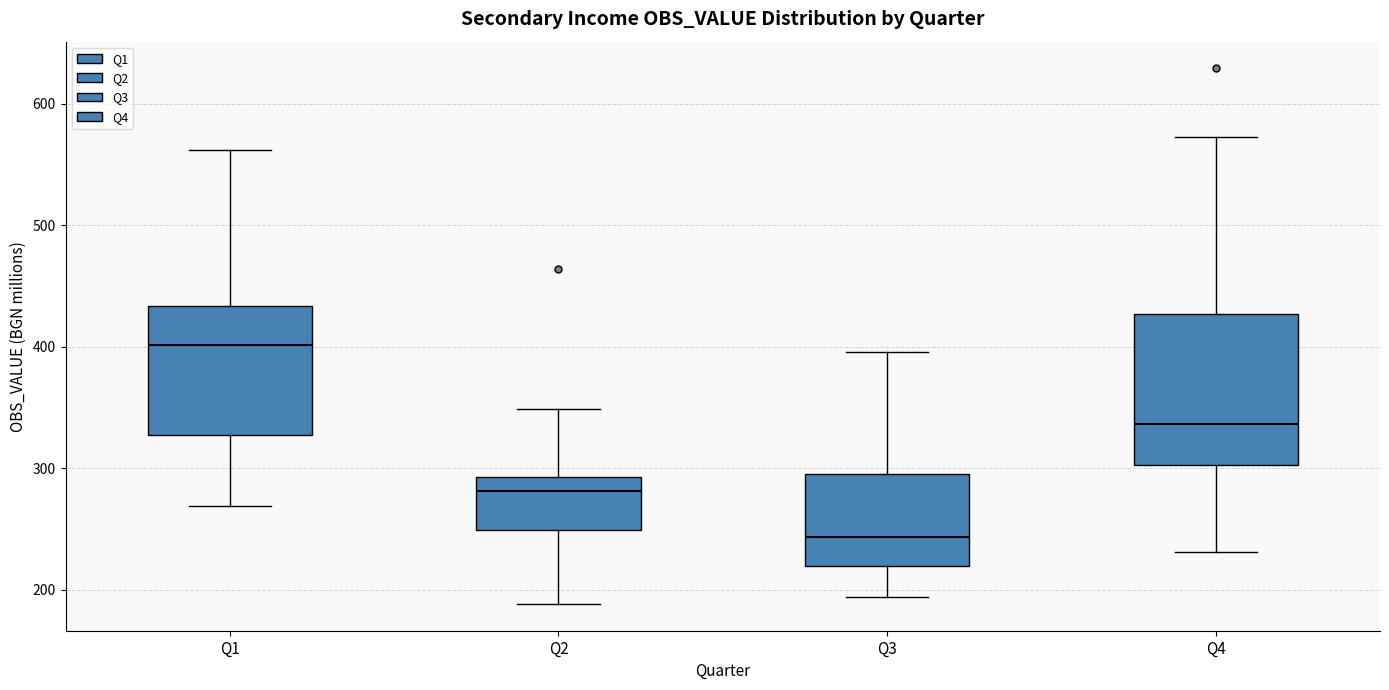

Which box is the tallest, from its lower edge to its upper edge?

Q4